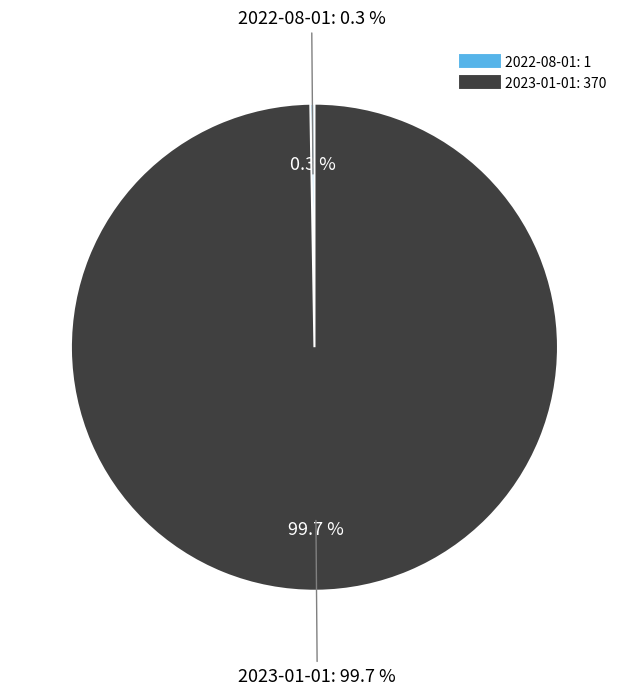

To the nearest percent, what is the combined percentage of 2022-08-01 and 2023-01-01?

100%